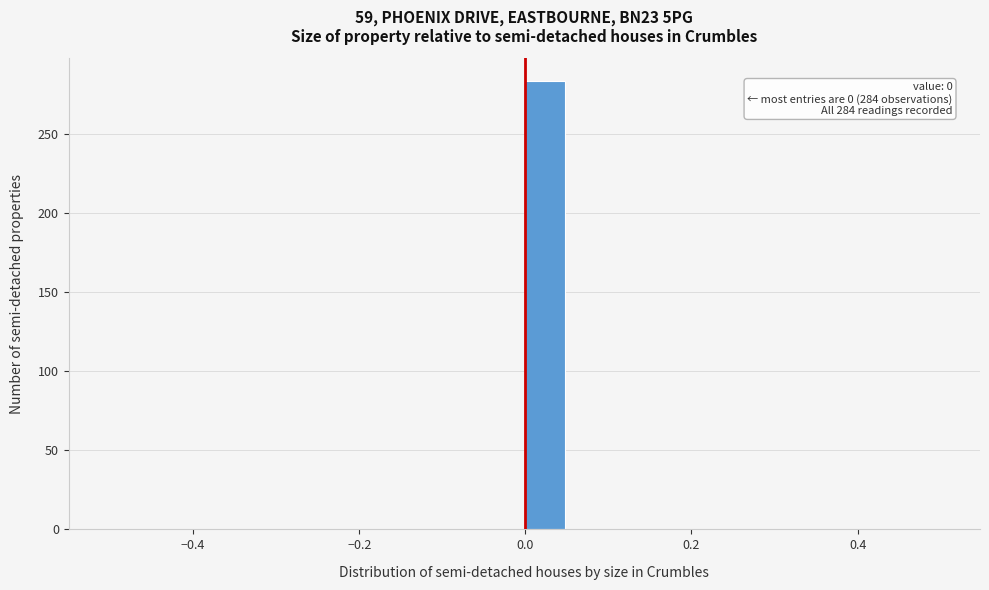

Read against the x-axis, roughly where is the centre of the tallest bar?

0.02